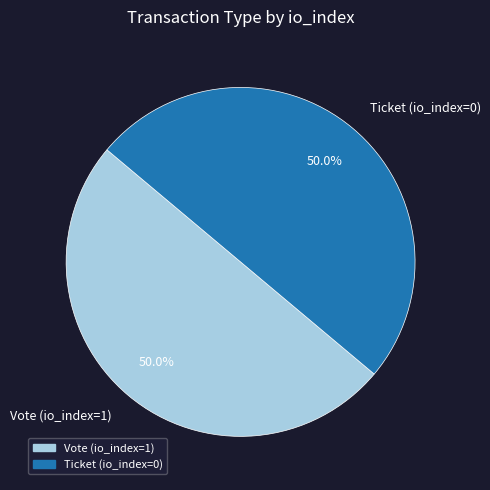

Combined, do Ticket (io_index=0) and Vote (io_index=1) account for over 50%?

Yes